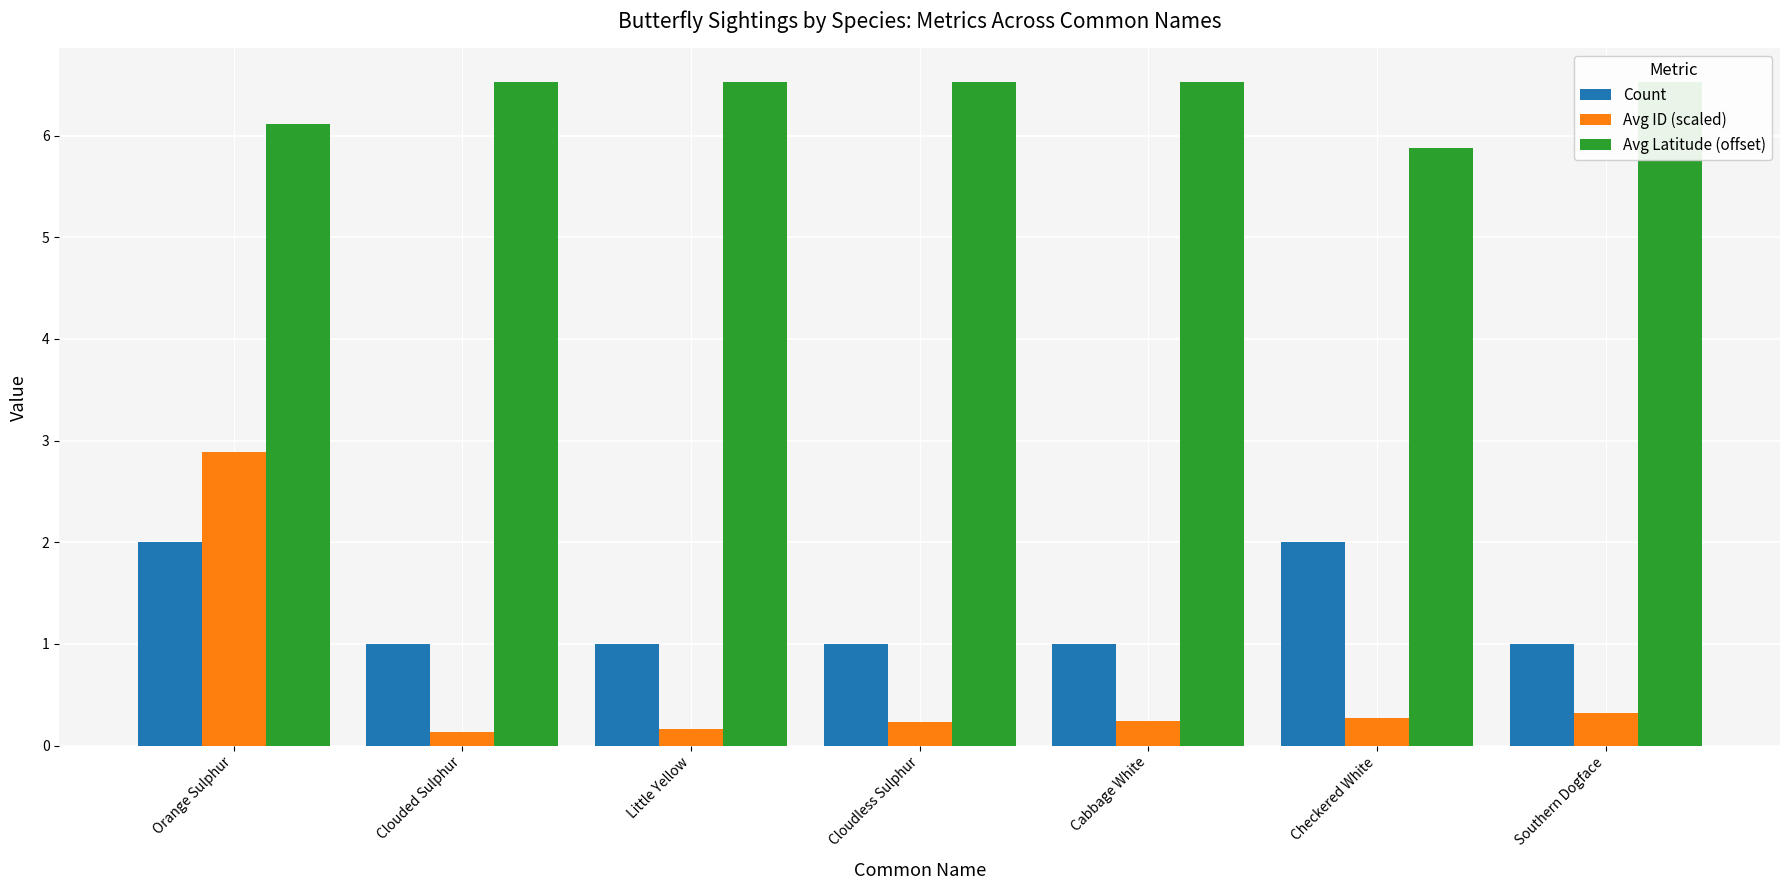

What is the label of the 2nd bar from the left?

Clouded Sulphur